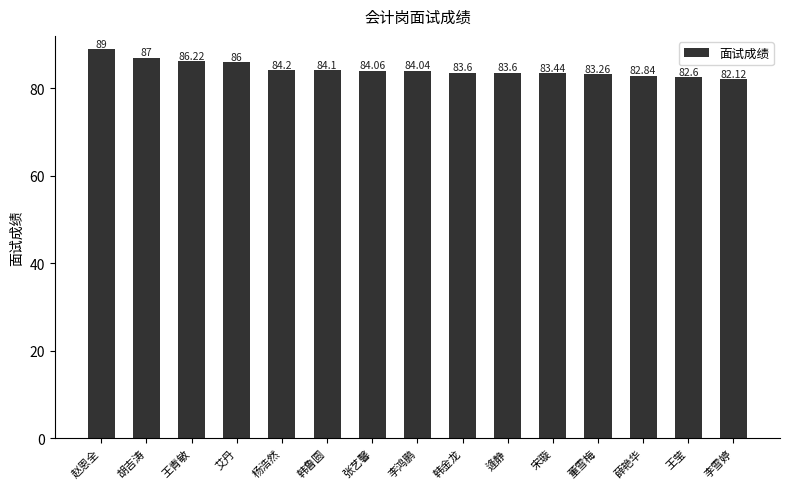

What is the approximate value at 王青敏?

86.2